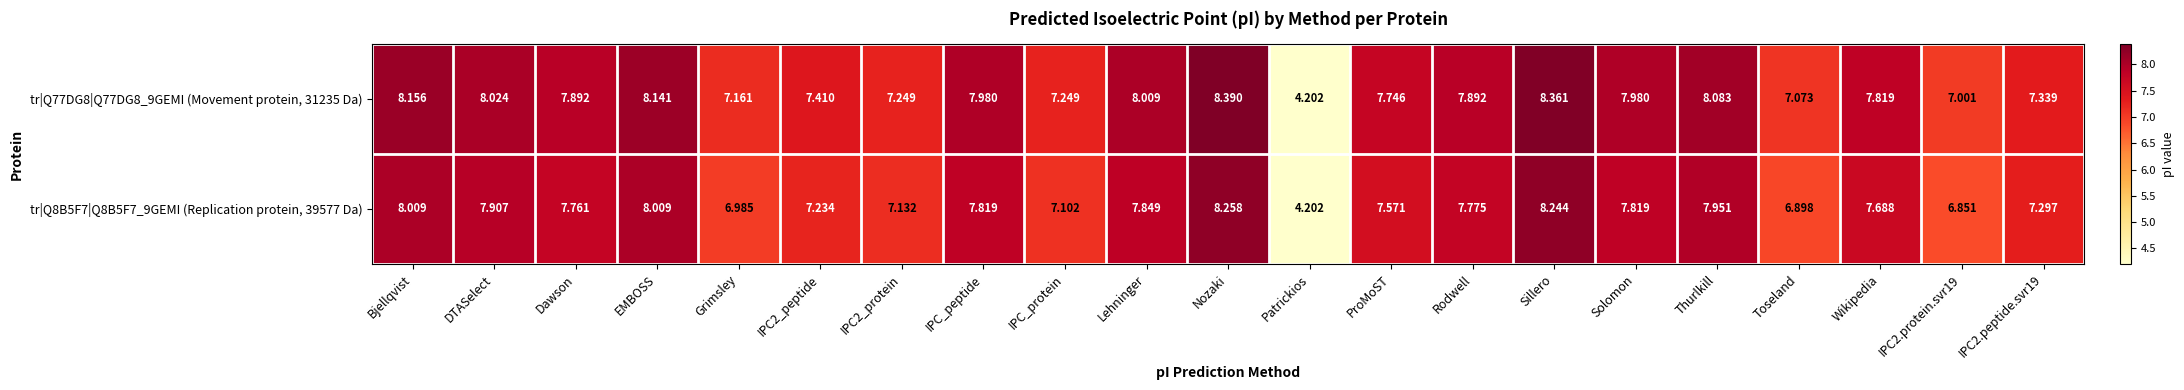

Rank the series by their average value, from lowest to highest.

tr|Q8B5F7|Q8B5F7_9GEMI (Replication protein, 39577 Da), tr|Q77DG8|Q77DG8_9GEMI (Movement protein, 31235 Da)